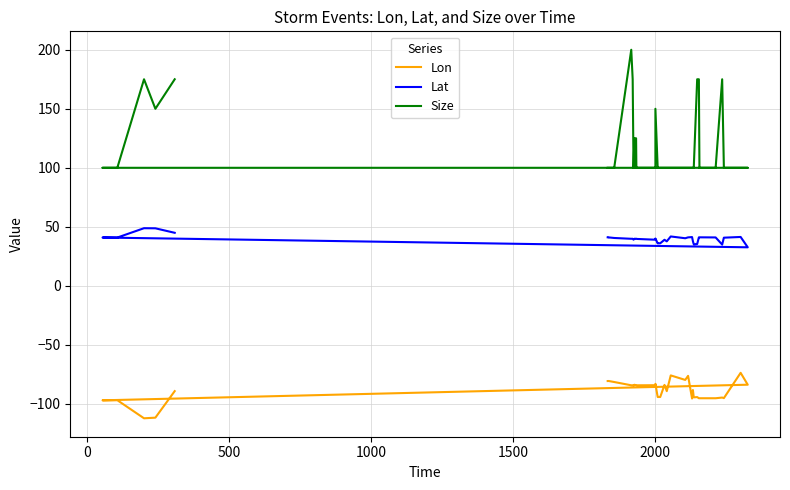

Which series has the widest spread of values?

Size